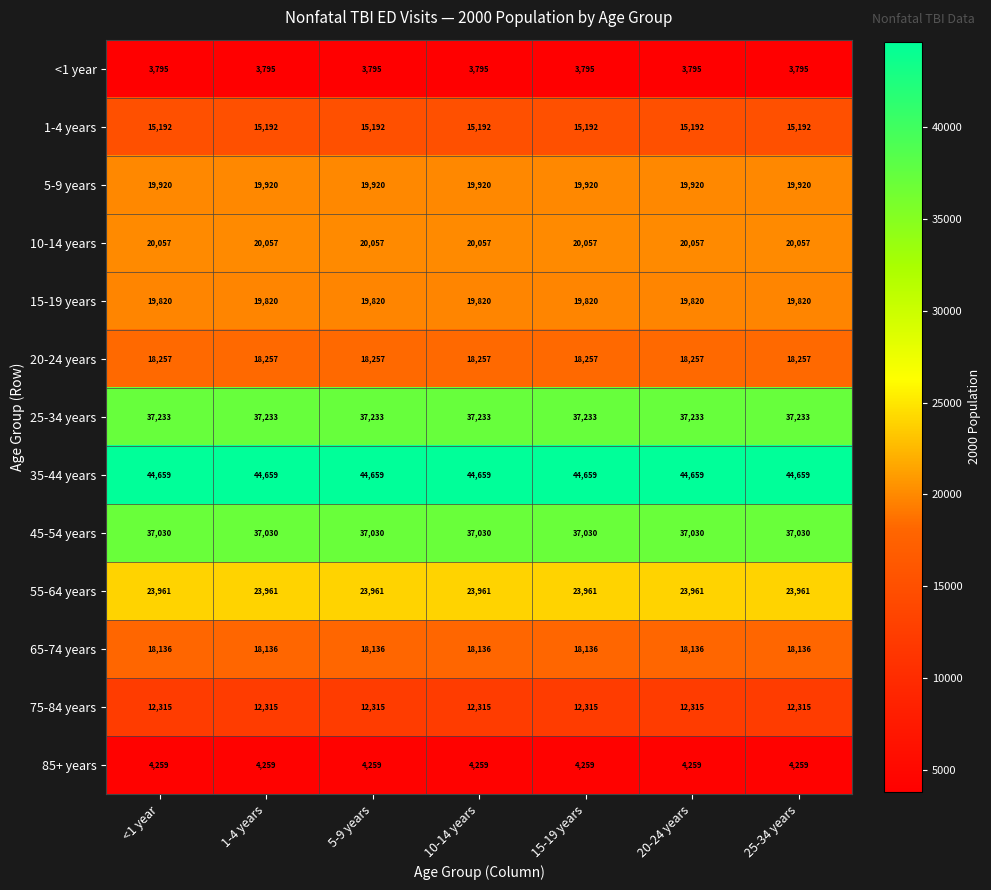

At how many categories does at least one series exceed 22095?

7